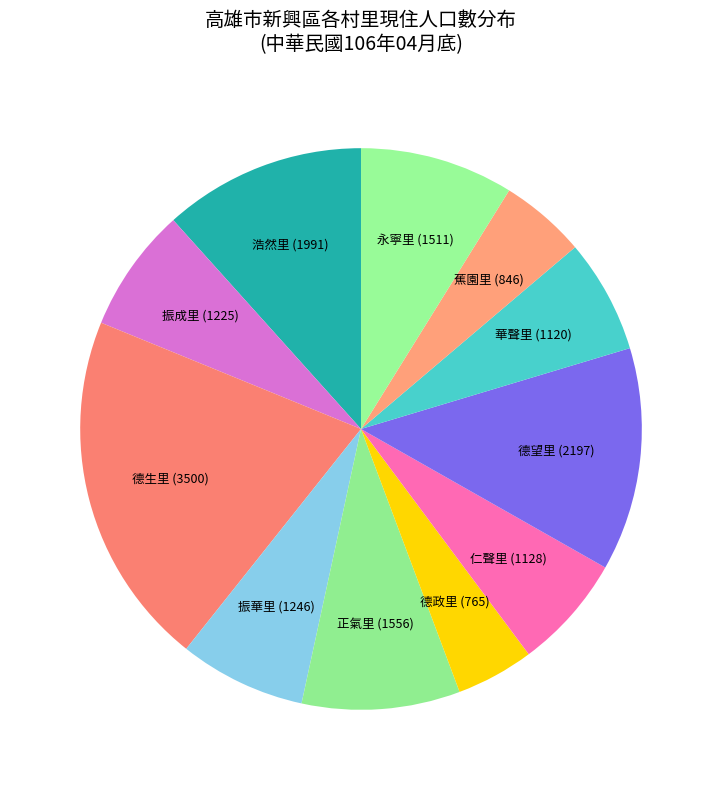

What is the largest slice in the pie chart?

德生里